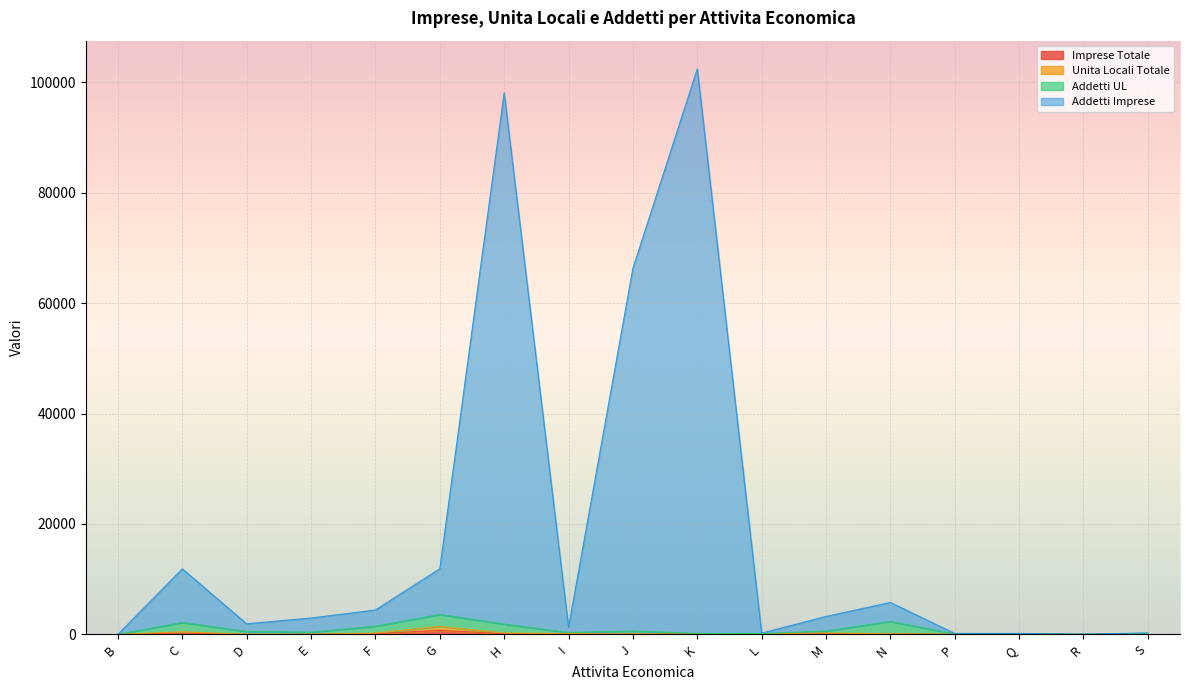

What is the spread (max minus min) of values at B?

15.1